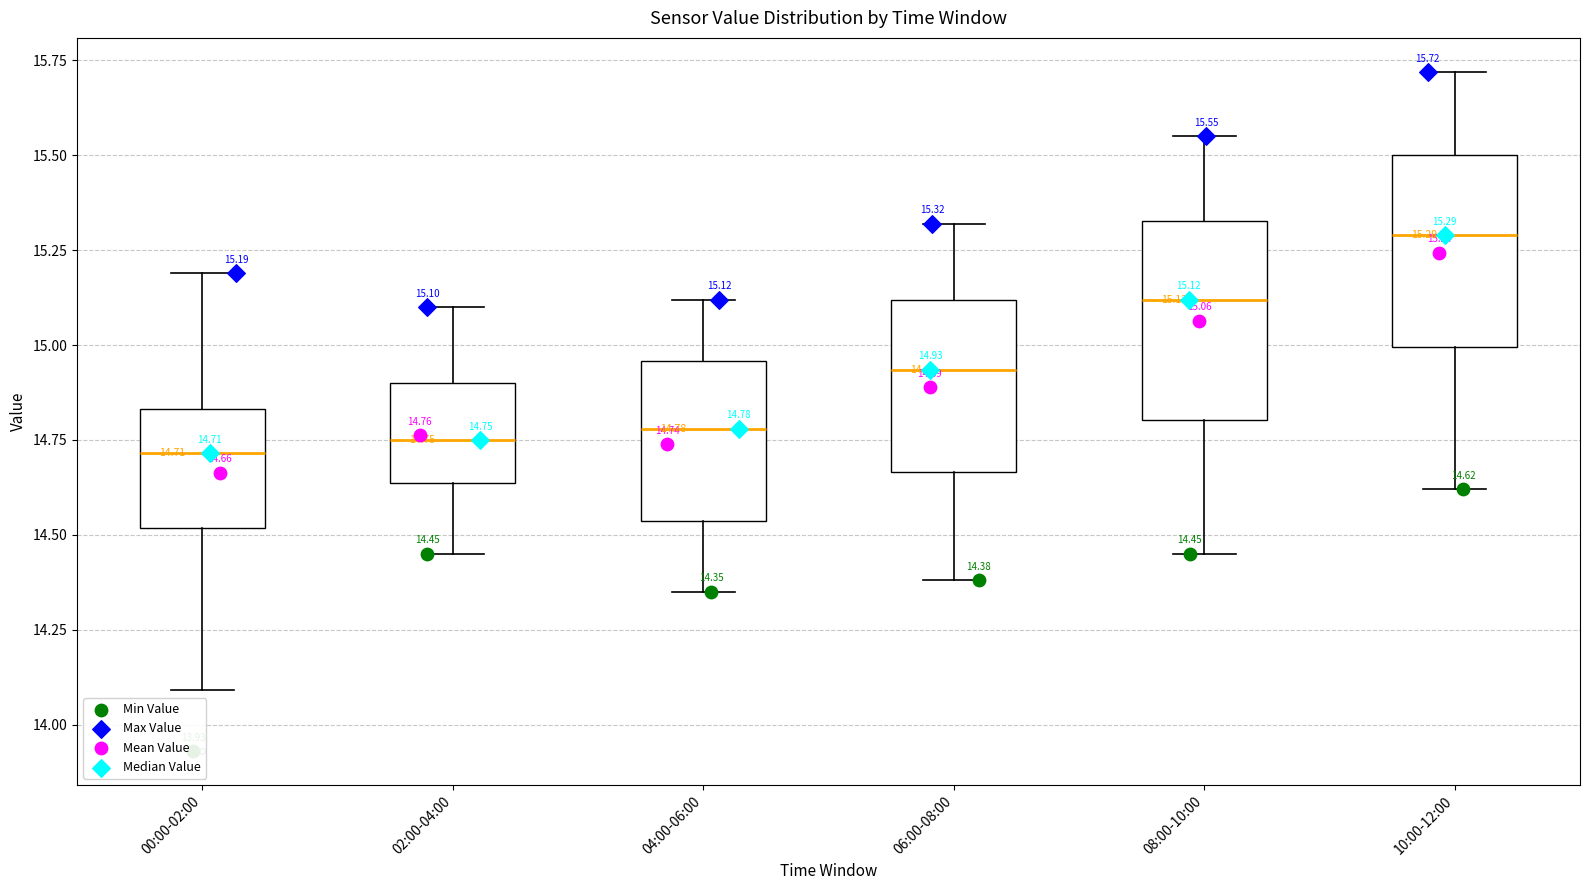

Which box's median line is the highest?

10:00-12:00